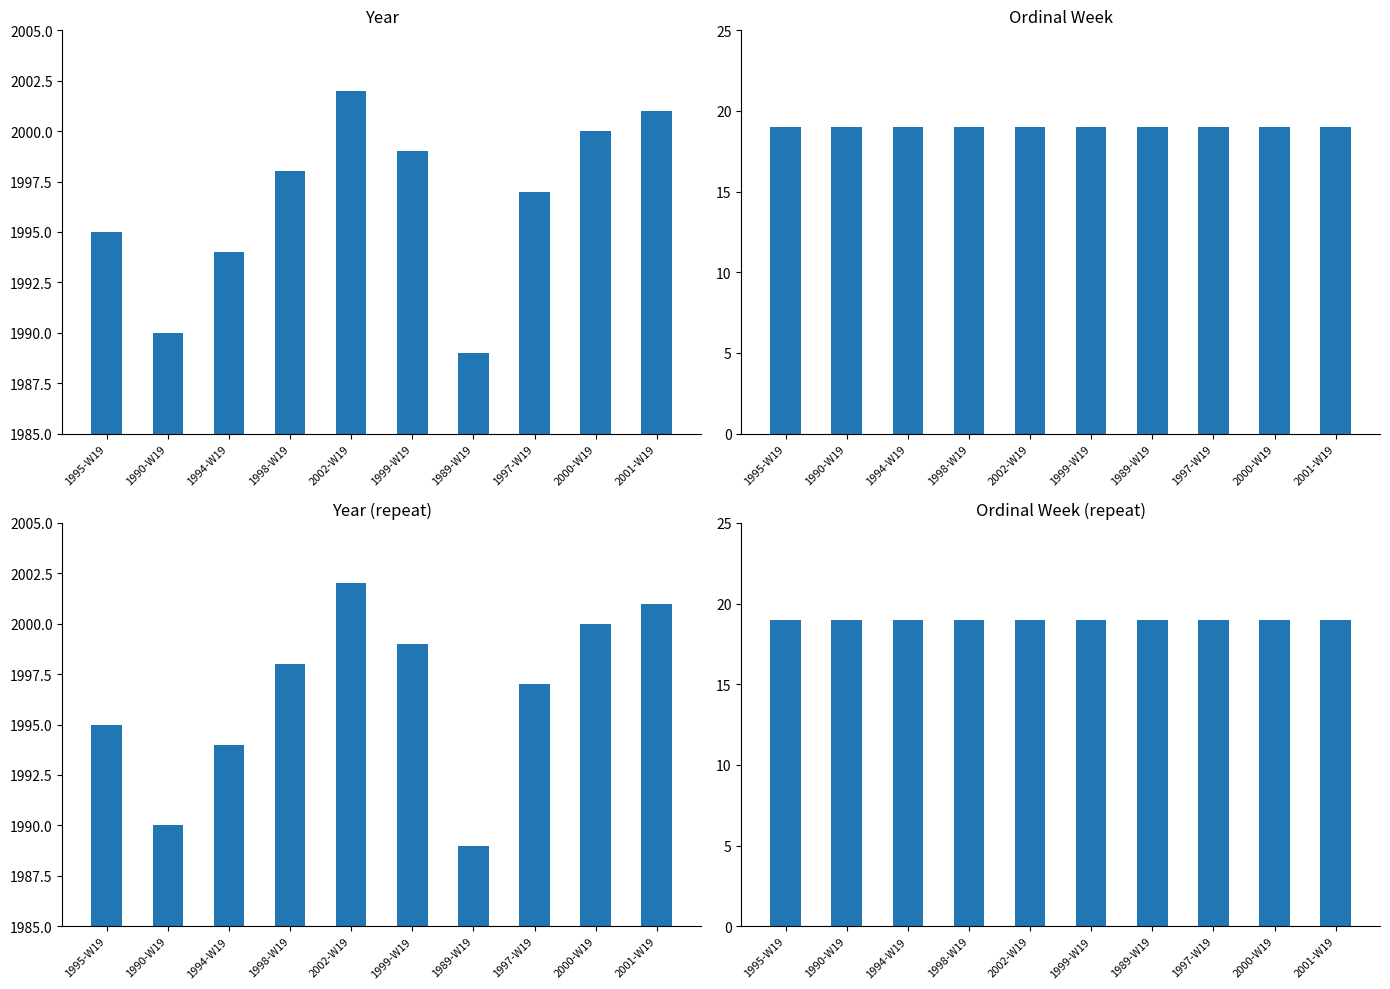

True or false: sample week > ordinal week of year year has a value of 1137 at 1989-W19.

False